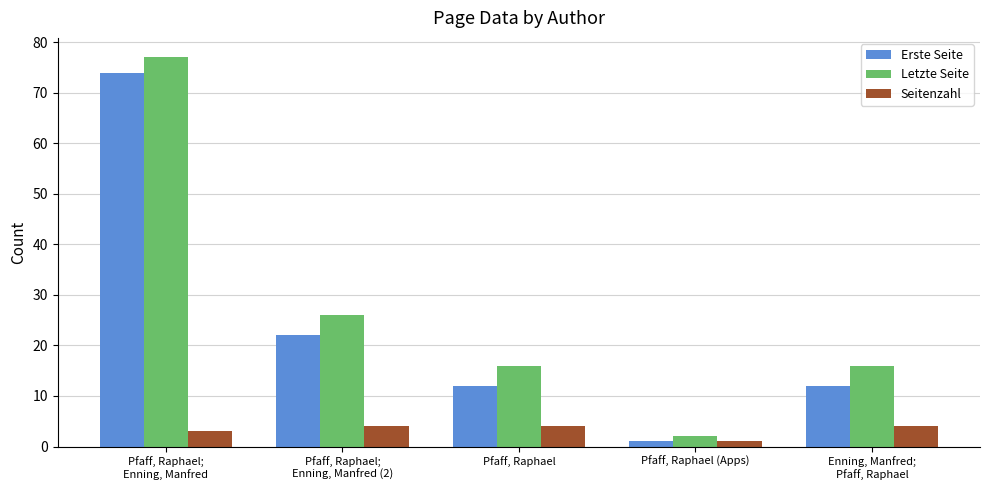

Between Pfaff, Raphael and Pfaff, Raphael (Apps), which series saw the biggest shift?

Letzte Seite